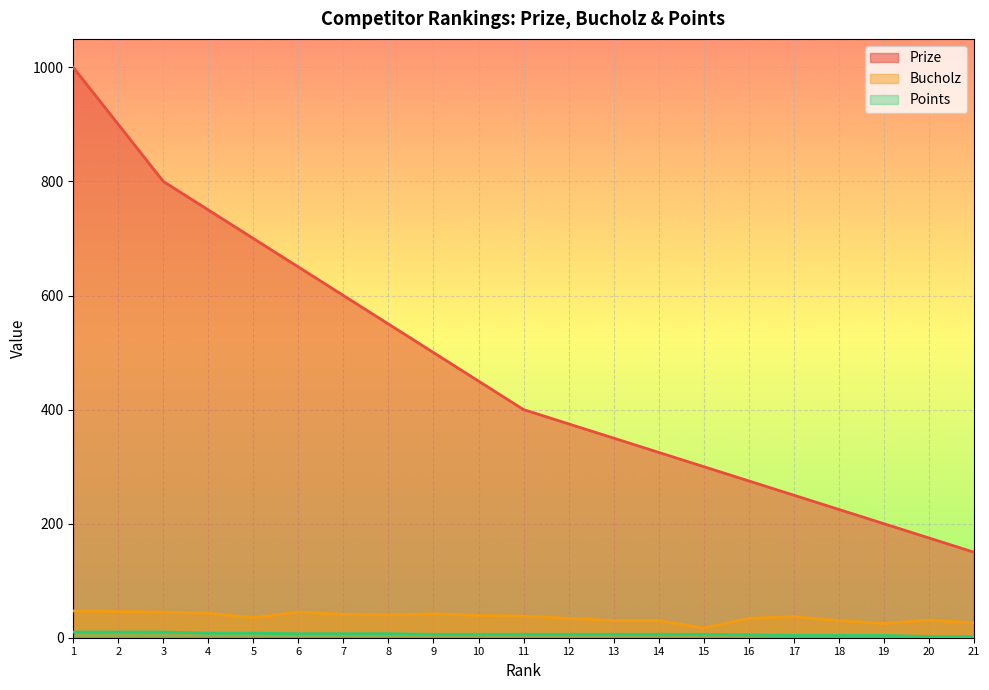

What is the greatest value displayed?

1000